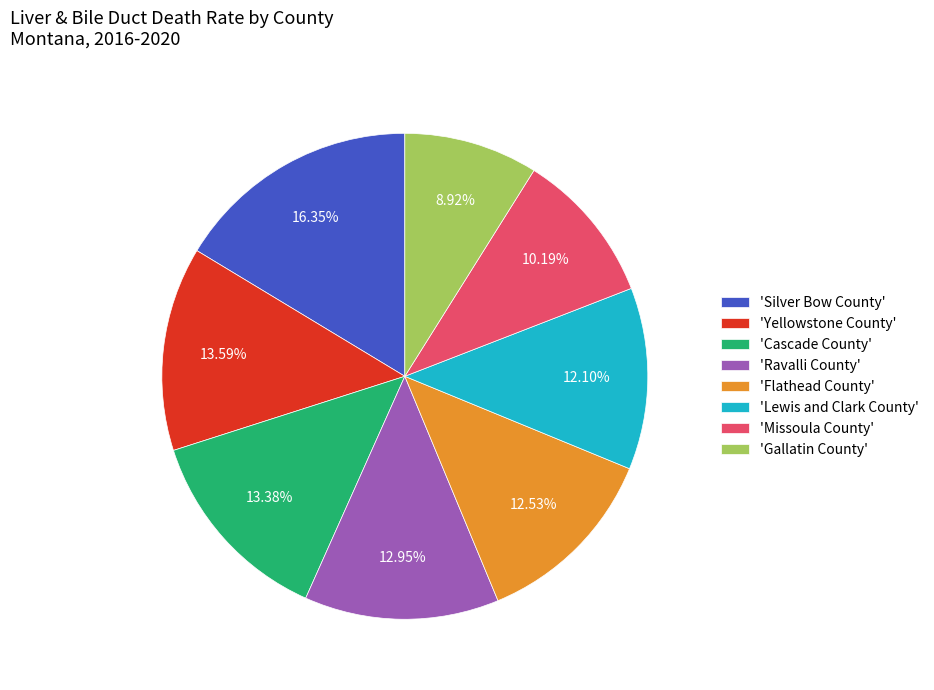

Combined, do 'Lewis and Clark County' and 'Silver Bow County' account for over 50%?

No